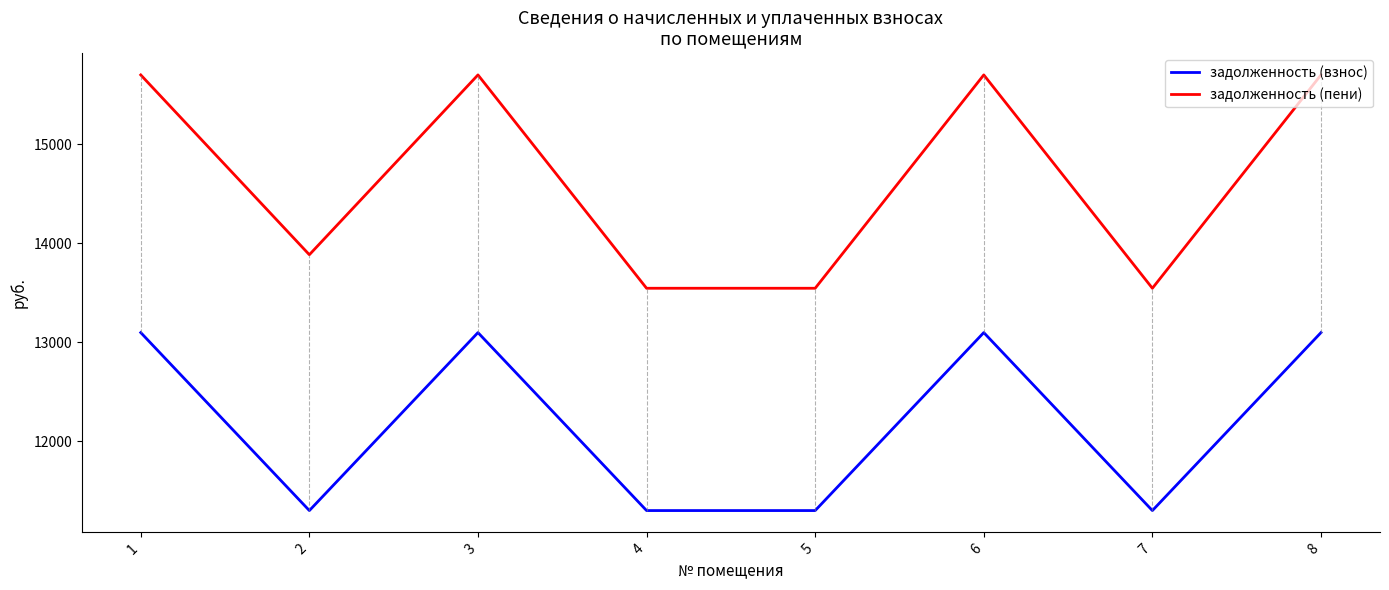

At which label is задолженность (пени) closest to 14621?

2